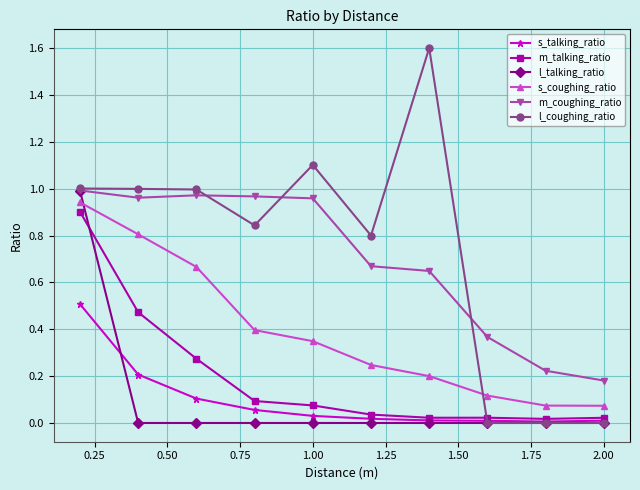

True or false: s_coughing_ratio has more than 1 points higher than both neighbors.

False